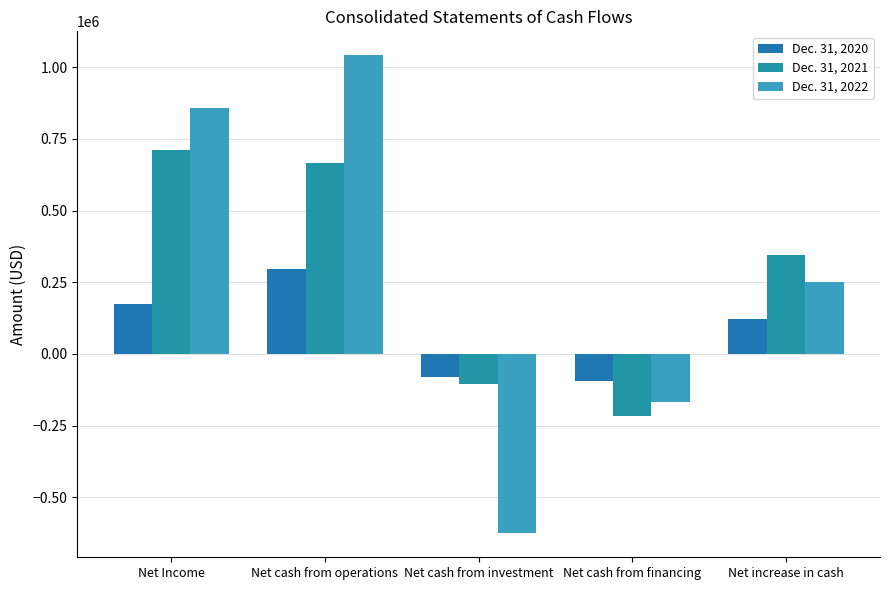

What is the spread (max minus min) of values at Net increase in cash?

223380